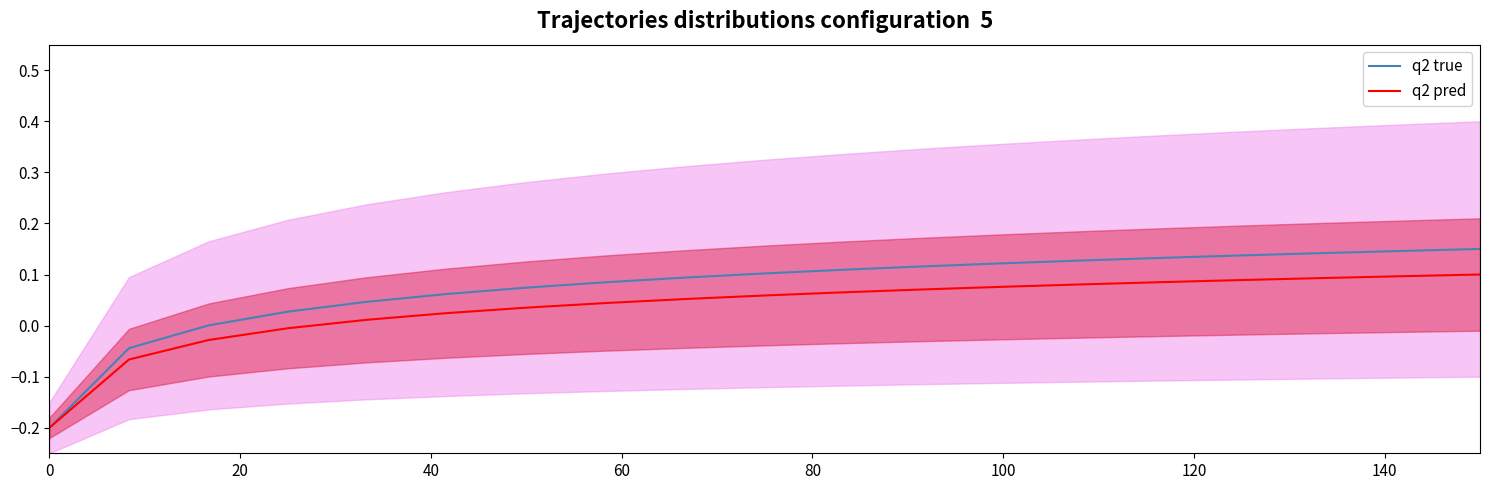

How many positive values does the q2 true series have?

17